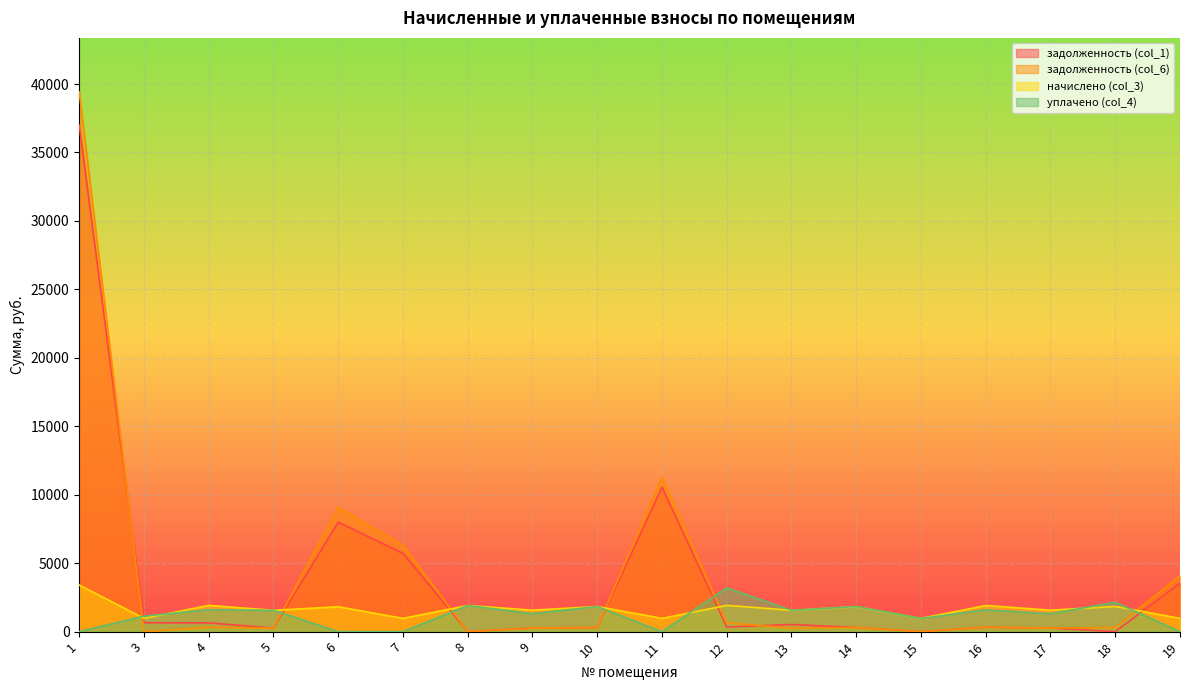

List the labels in order of задолженность (col_1) value, largest first.

1, 11, 6, 7, 19, 3, 4, 13, 12, 16, 10, 14, 17, 9, 5, 8, 15, 18